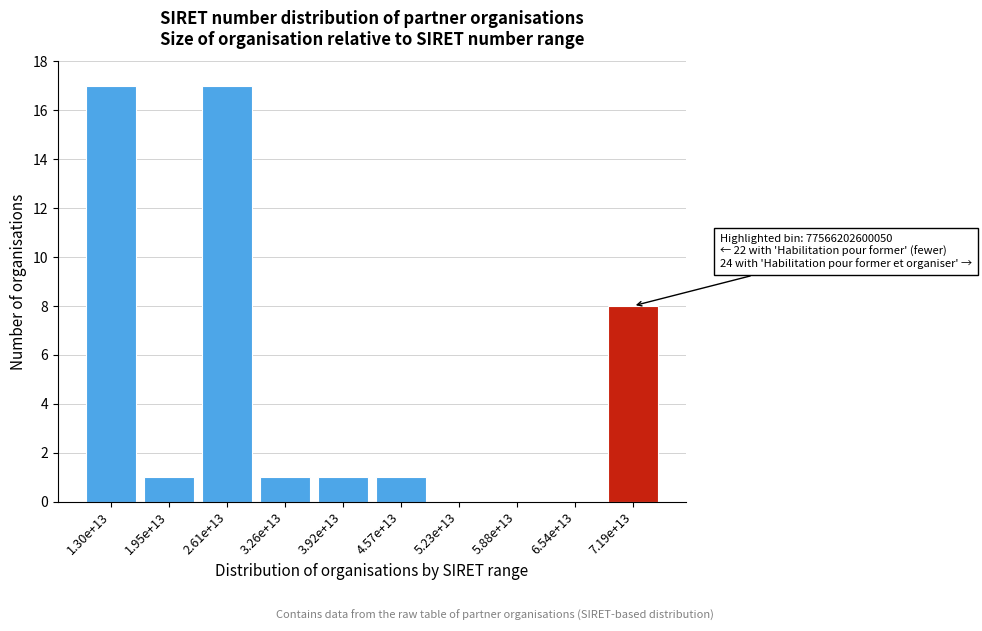

Reading right to left, transcribe all the data shown in this chart.

7.19e+13=8	6.54e+13=0	5.88e+13=0	5.23e+13=0	4.57e+13=1	3.92e+13=1	3.26e+13=1	2.61e+13=17	1.95e+13=1	1.30e+13=17